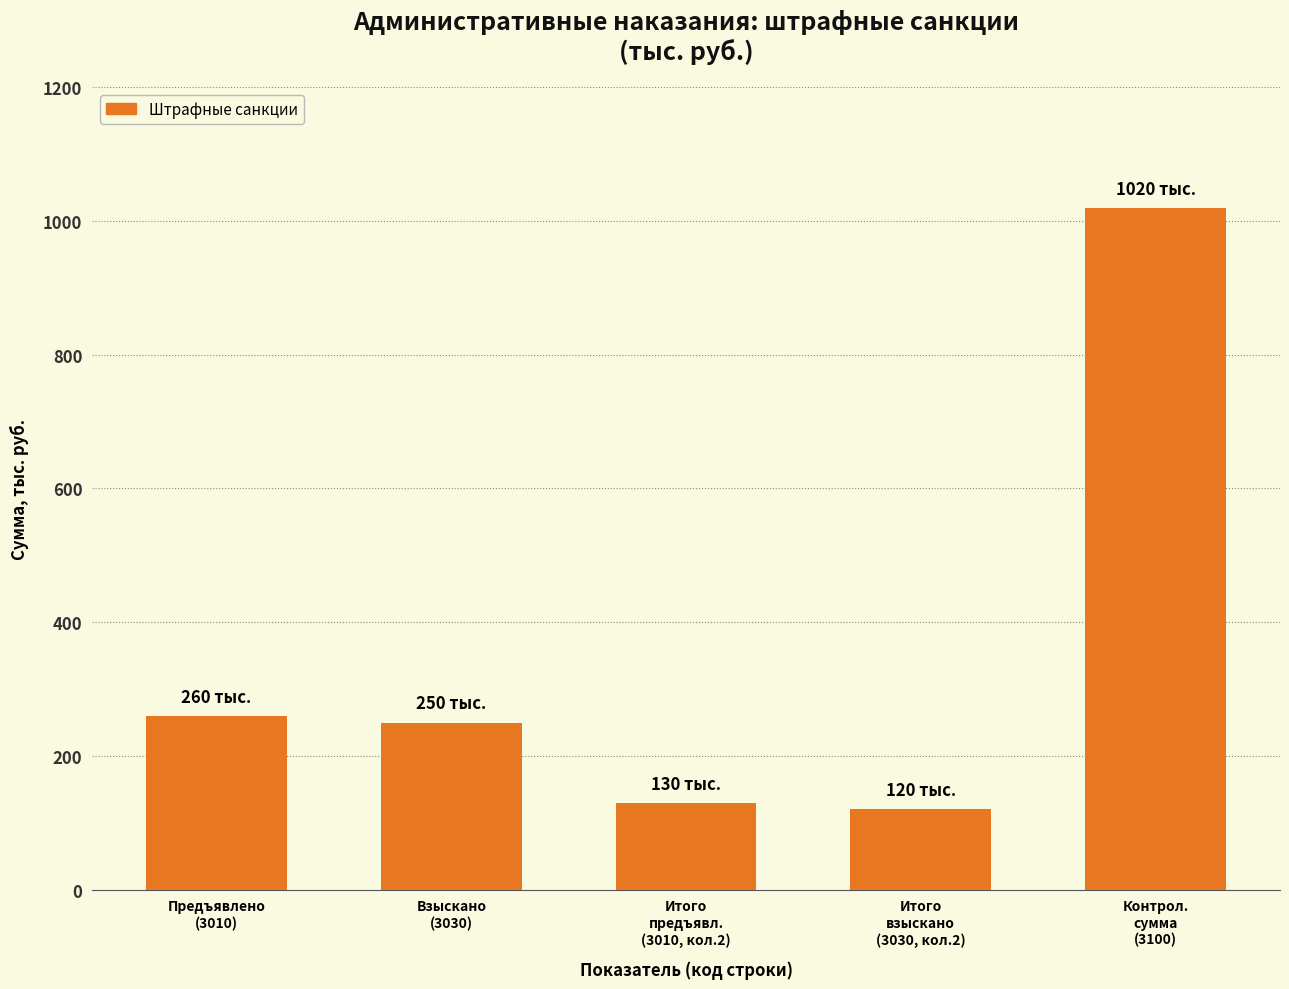

Reading left to right, what are all the values shown in this chart?

260	250	130	120	1020